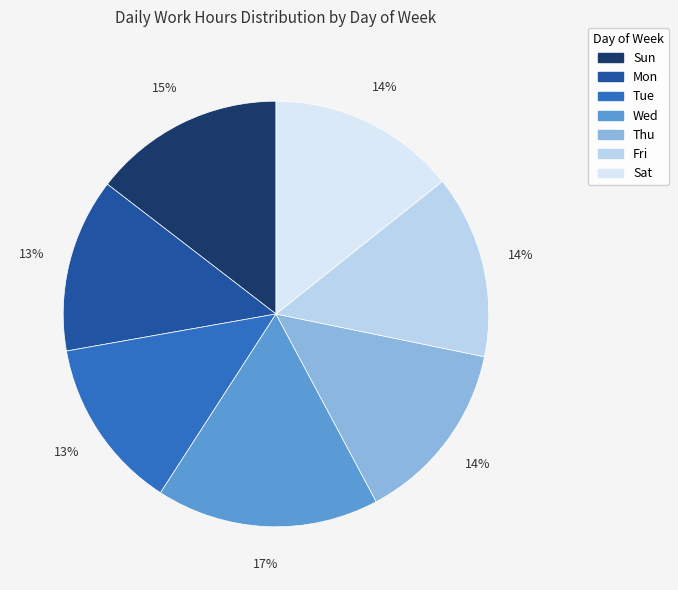

How many segments does this pie chart have?

7